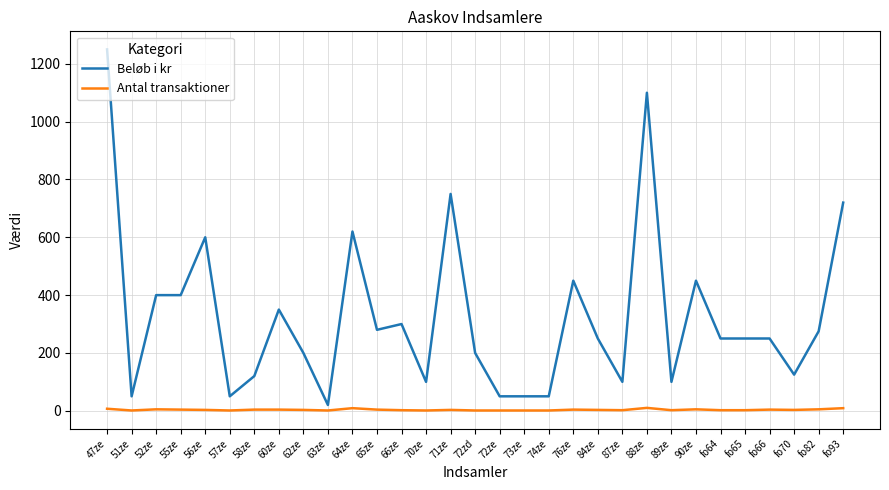

What is the maximum value shown in the chart?

1250